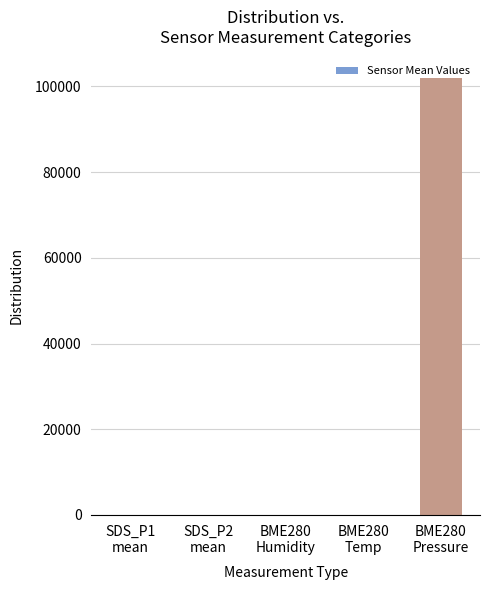

What is the sum of all values?

102058.9